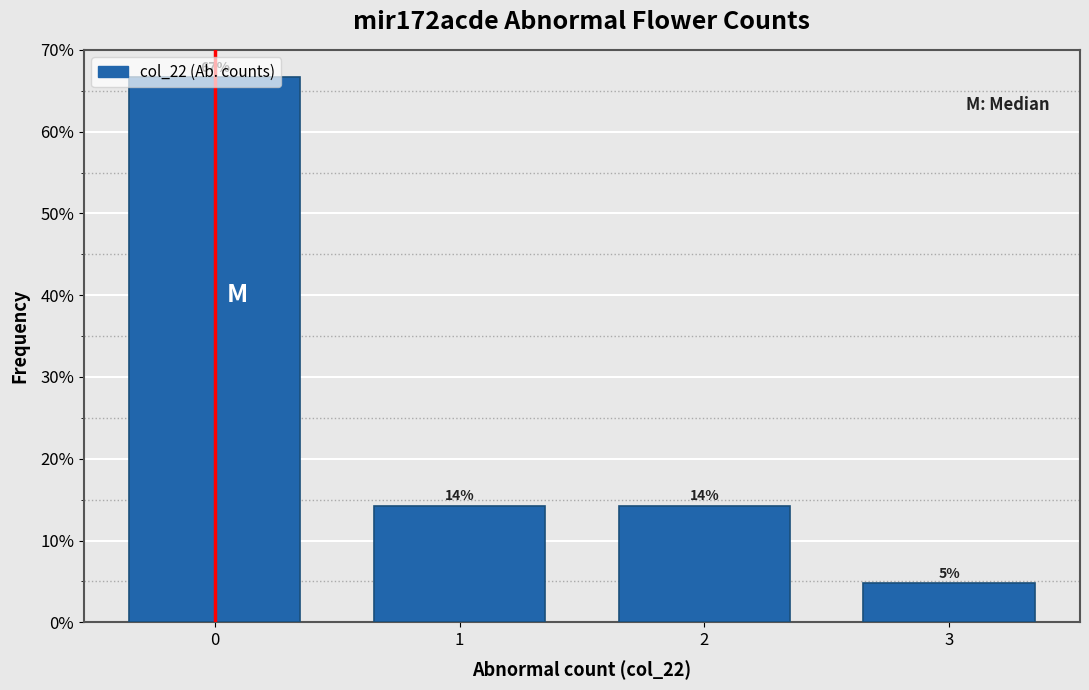

Does the chart contain any negative values?

No